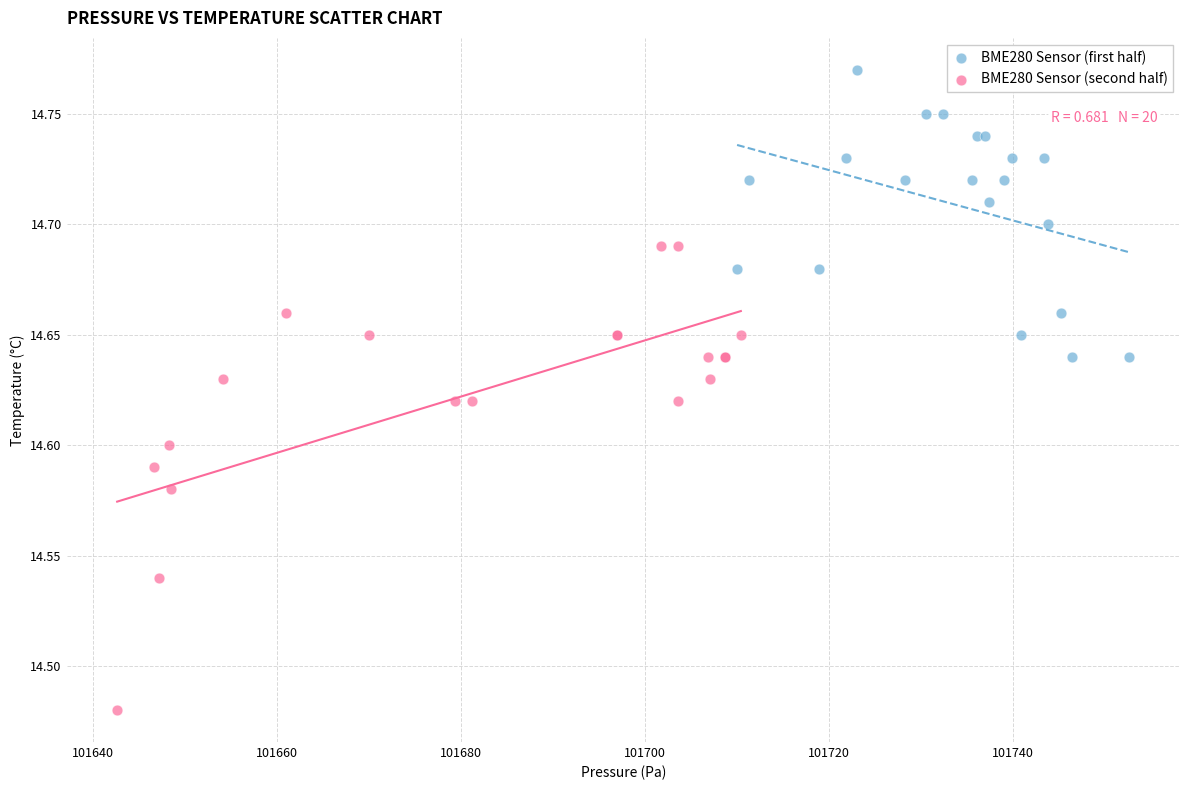

Which series contains the lowest Y value?

BME280 Sensor (second half)